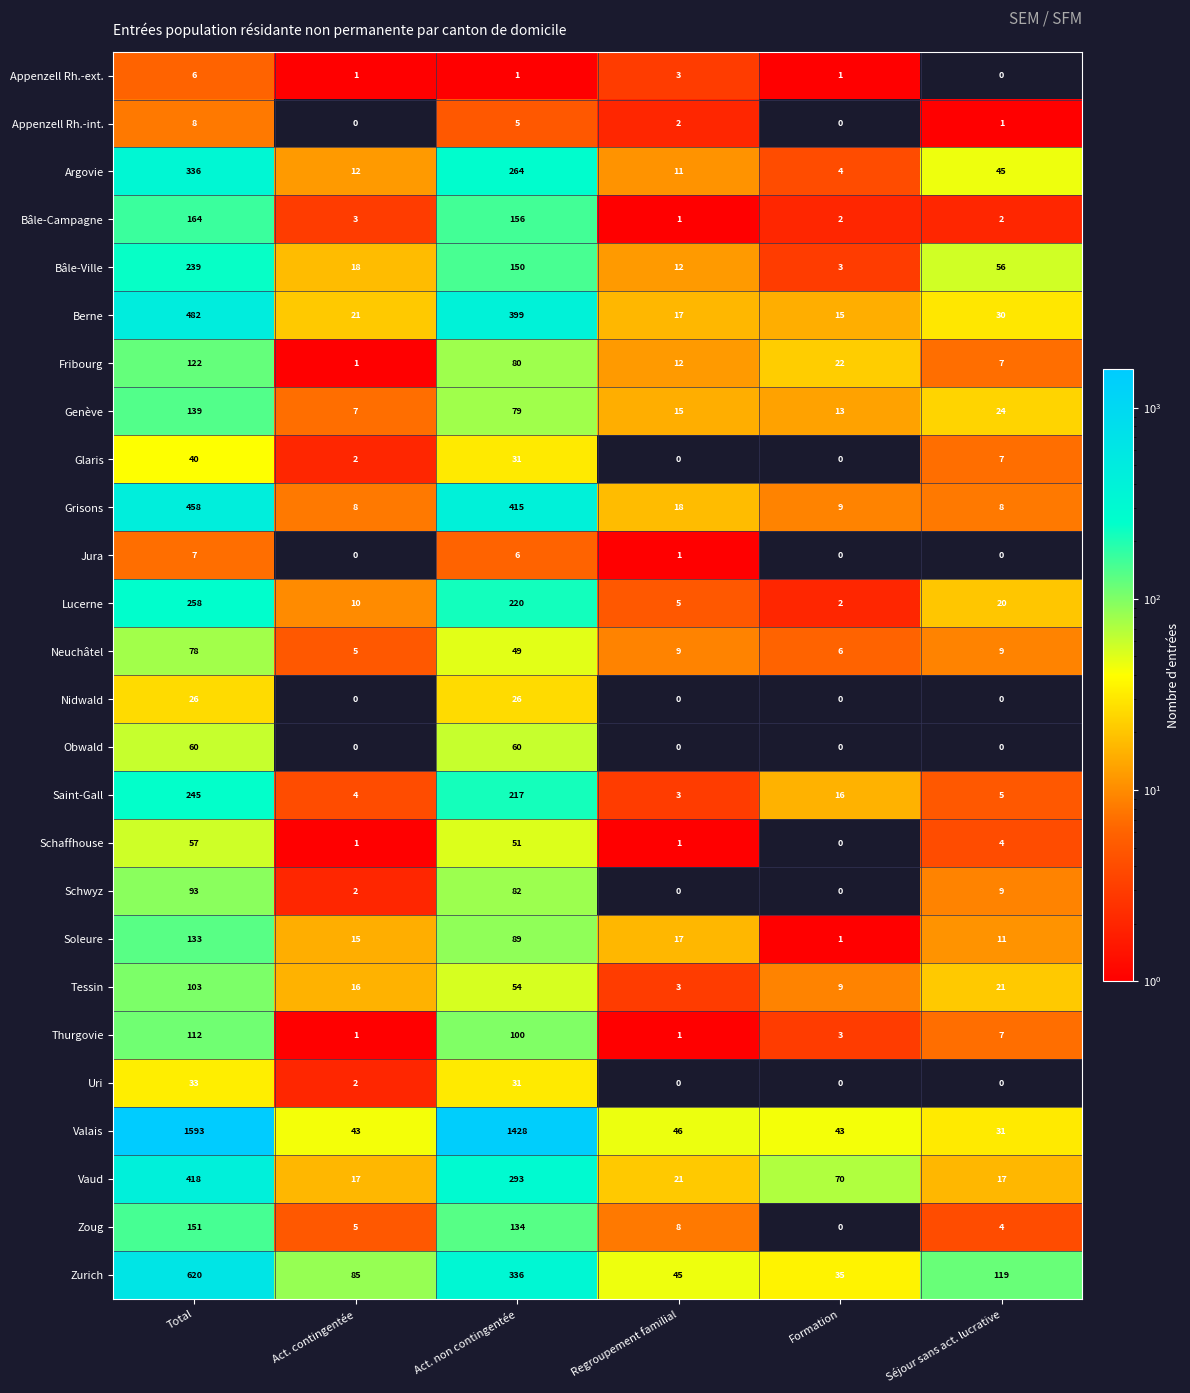

What is the spread (max minus min) of values at Séjour sans act. lucrative?

119